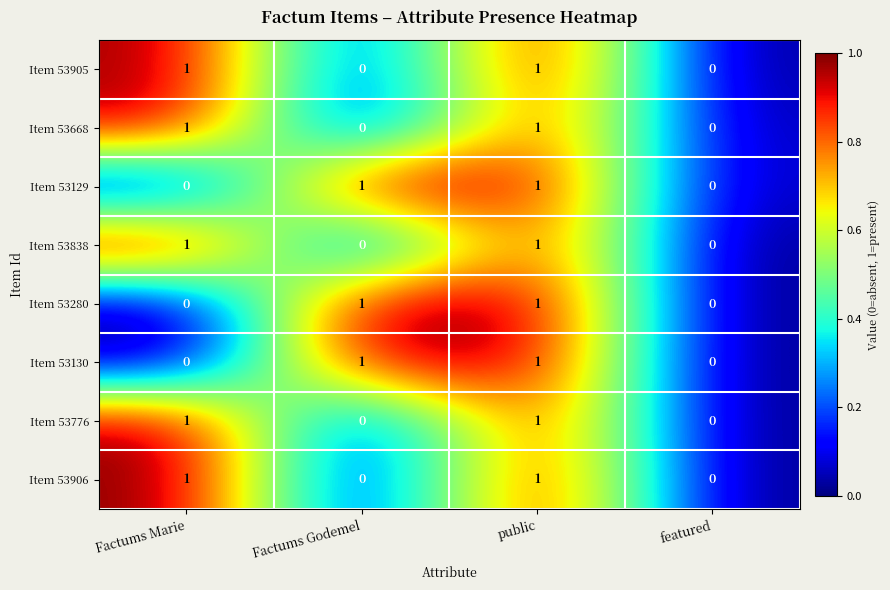

Count the Item 53280 values in the range 0 to 1.

4